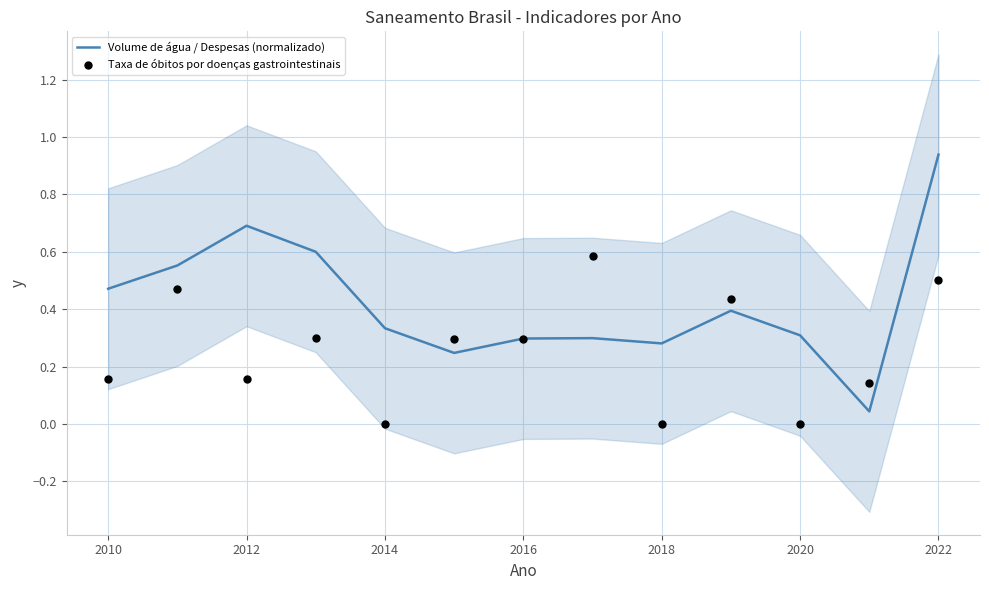

Which series has the largest total across all categories?

Volume de água / Despesas (normalizado)